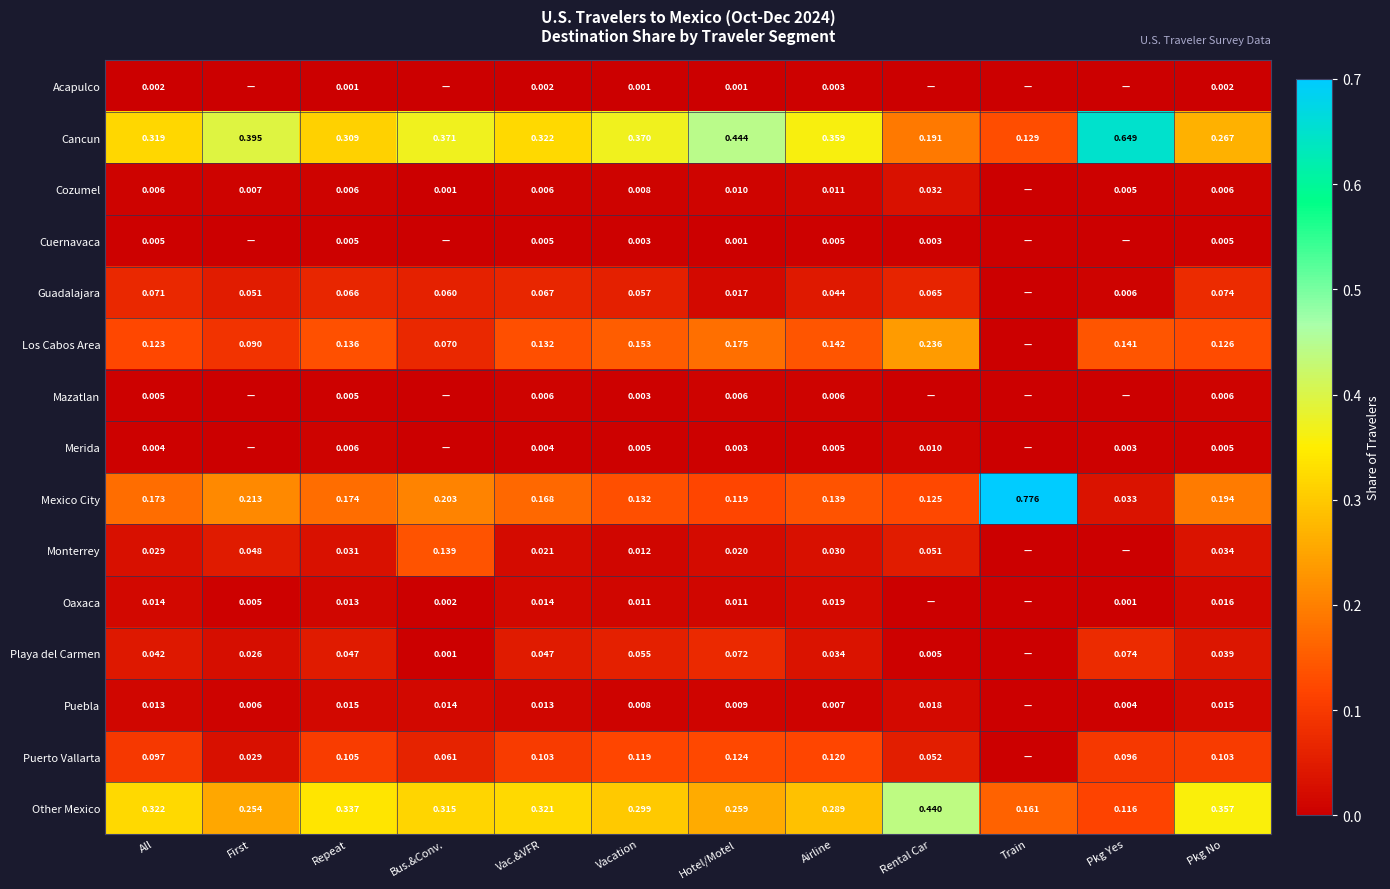

Is the value of Puerto Vallarta at Bus.&Conv. greater than the value of Cuernavaca at All?

Yes